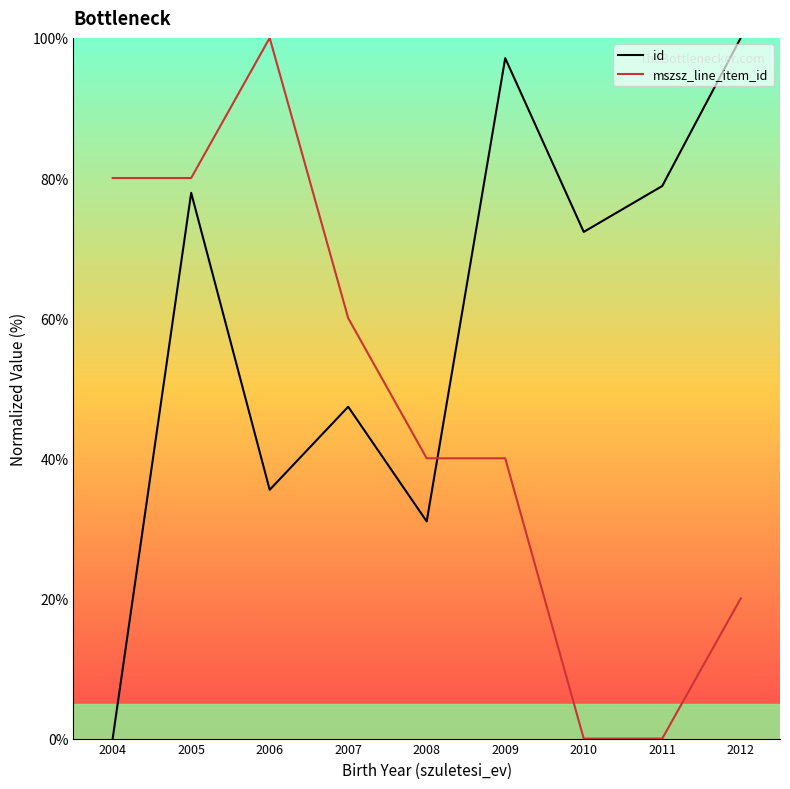

The mszsz_line_item_id series shows 29.8 at 2004. True or false?

False